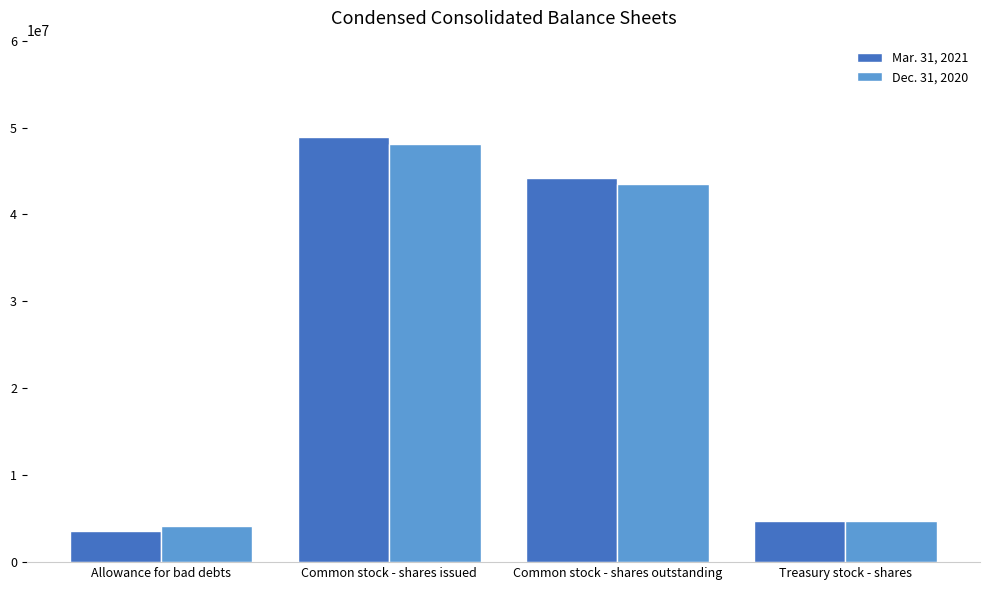

How many data points in Dec. 31, 2020 are less than 43461544?

2